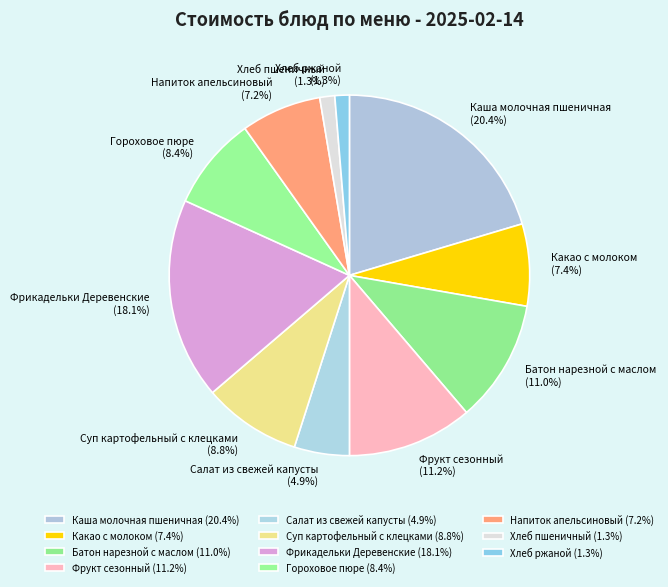

Is it true that Каша молочная пшеничная is 20% of the pie?

True